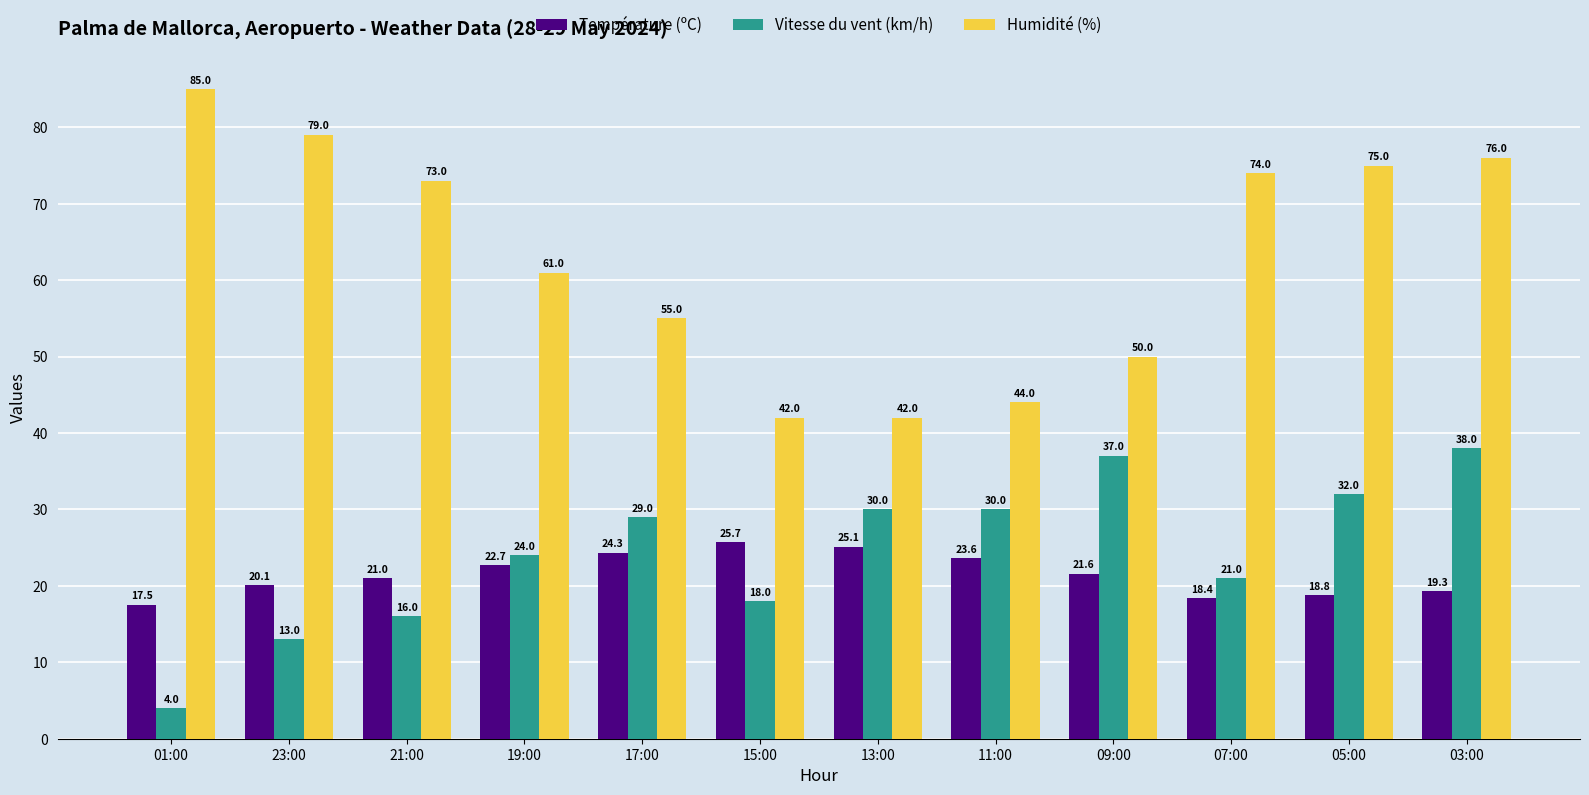

What is the difference between the highest and lowest values at 15:00?

24.0